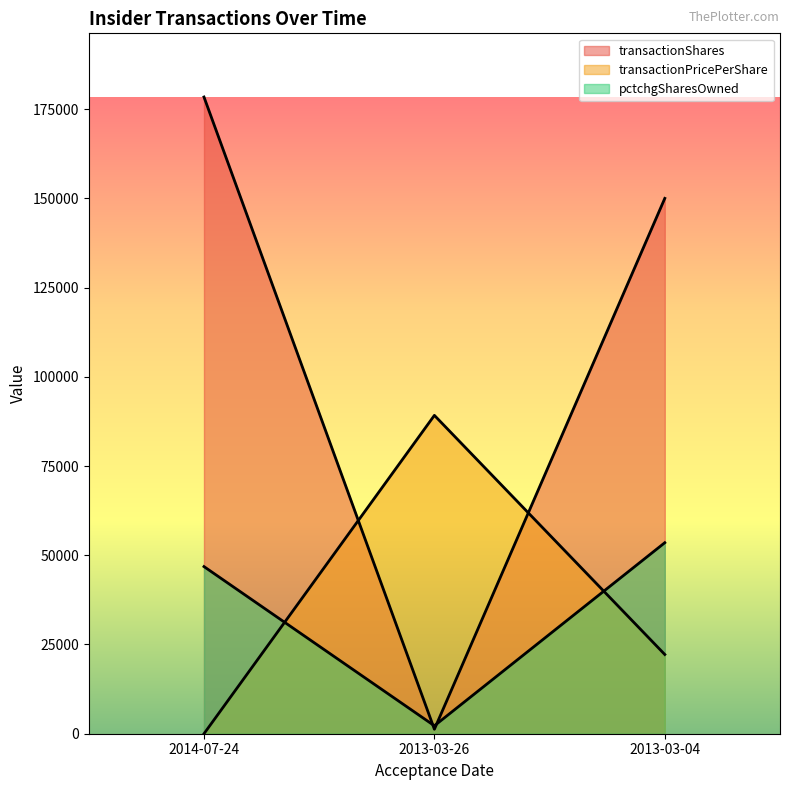

List the labels in order of pctchgSharesOwned value, largest first.

2013-03-04, 2014-07-24, 2013-03-26